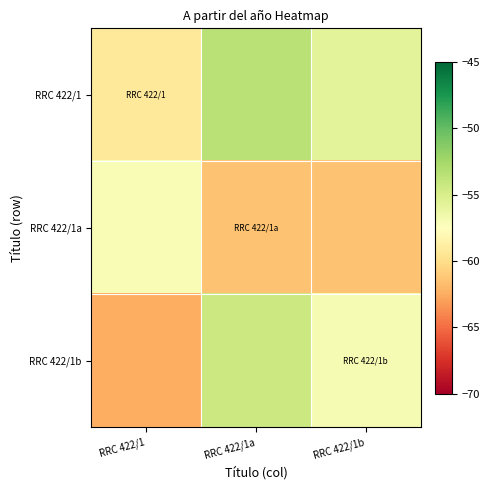

Reading left to right, transcribe all the data shown in this chart.

RRC 422/1: RRC 422/1=-59.3	RRC 422/1a=-53.5	RRC 422/1b=-55.7
RRC 422/1a: RRC 422/1=-57.0	RRC 422/1a=-61.4	RRC 422/1b=-61.4
RRC 422/1b: RRC 422/1=-62.4	RRC 422/1a=-54.3	RRC 422/1b=-57.0